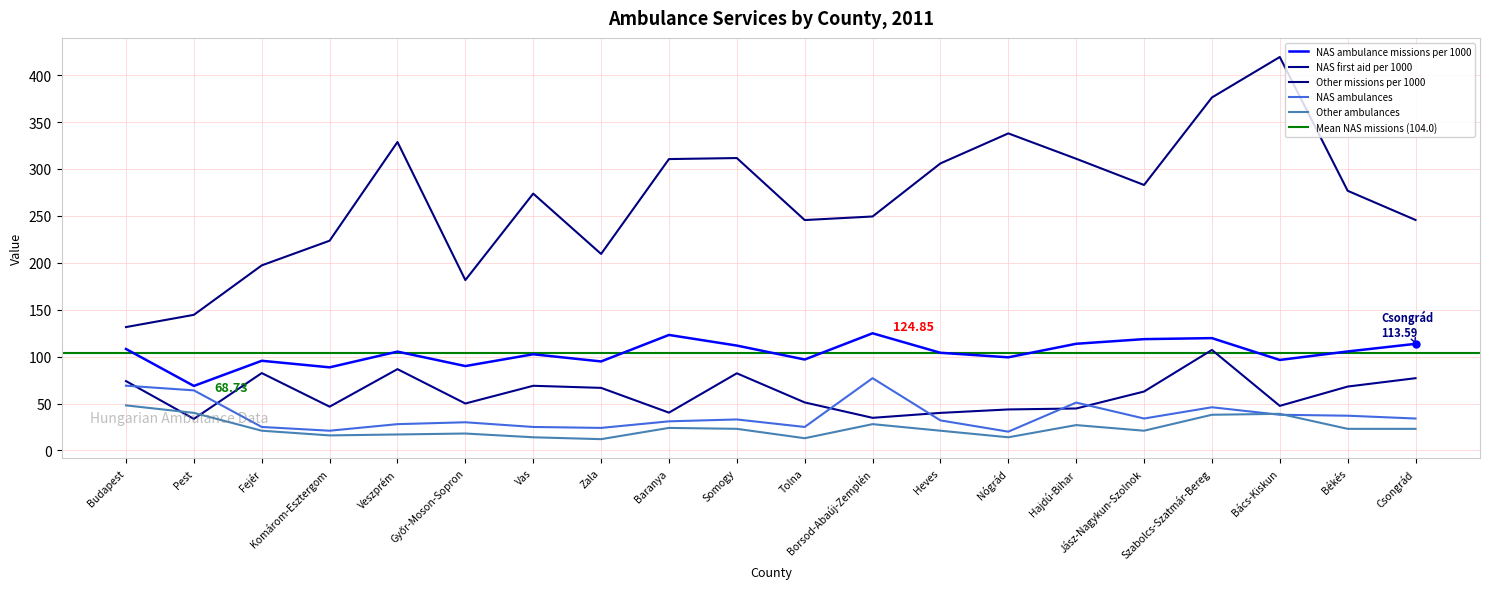

Which series changed the most between Pest and Nógrád?

Other missions per 1000